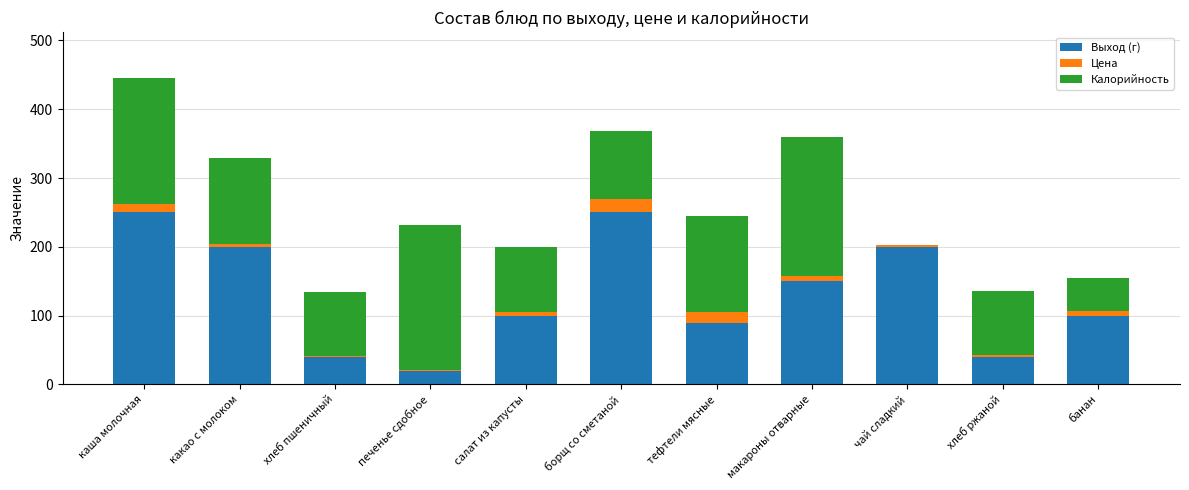

What is the highest value of the Выход (г) series?

250.0